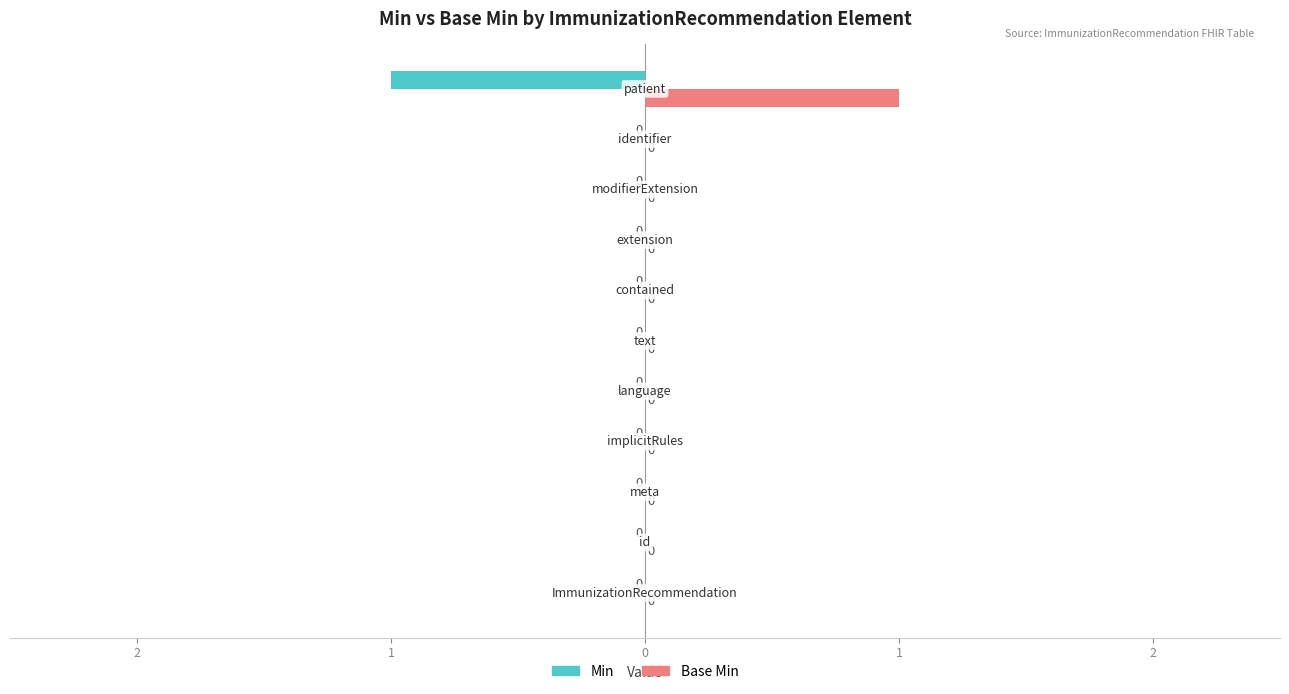

What are all the series names shown in the legend?

Min, Base Min